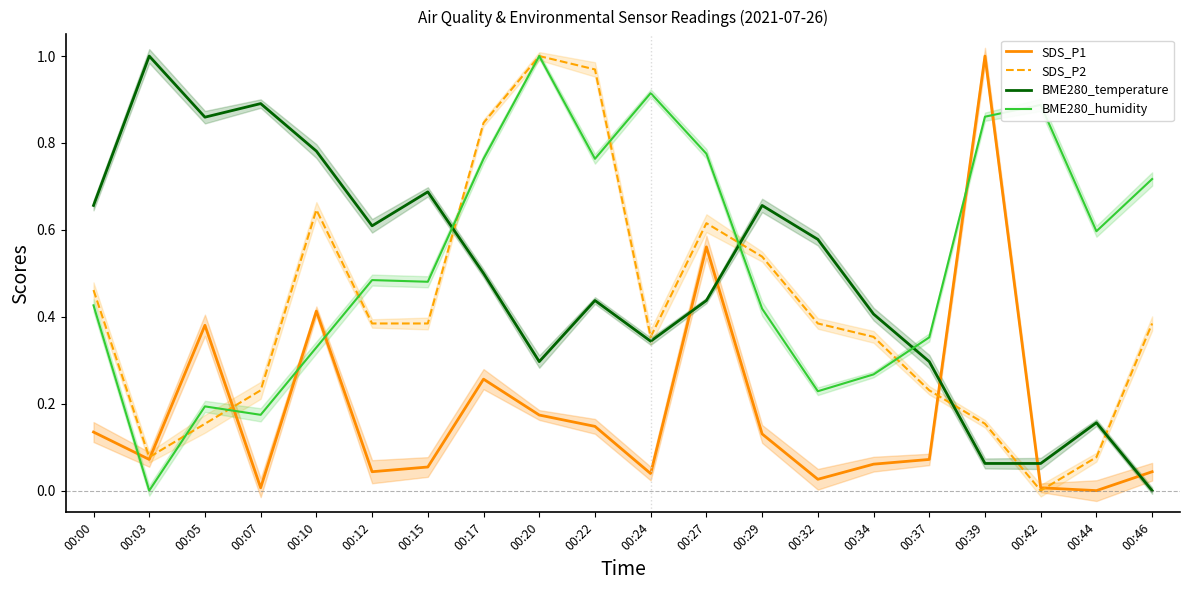

Which series changed the most between 00:15 and 00:17?

SDS_P2